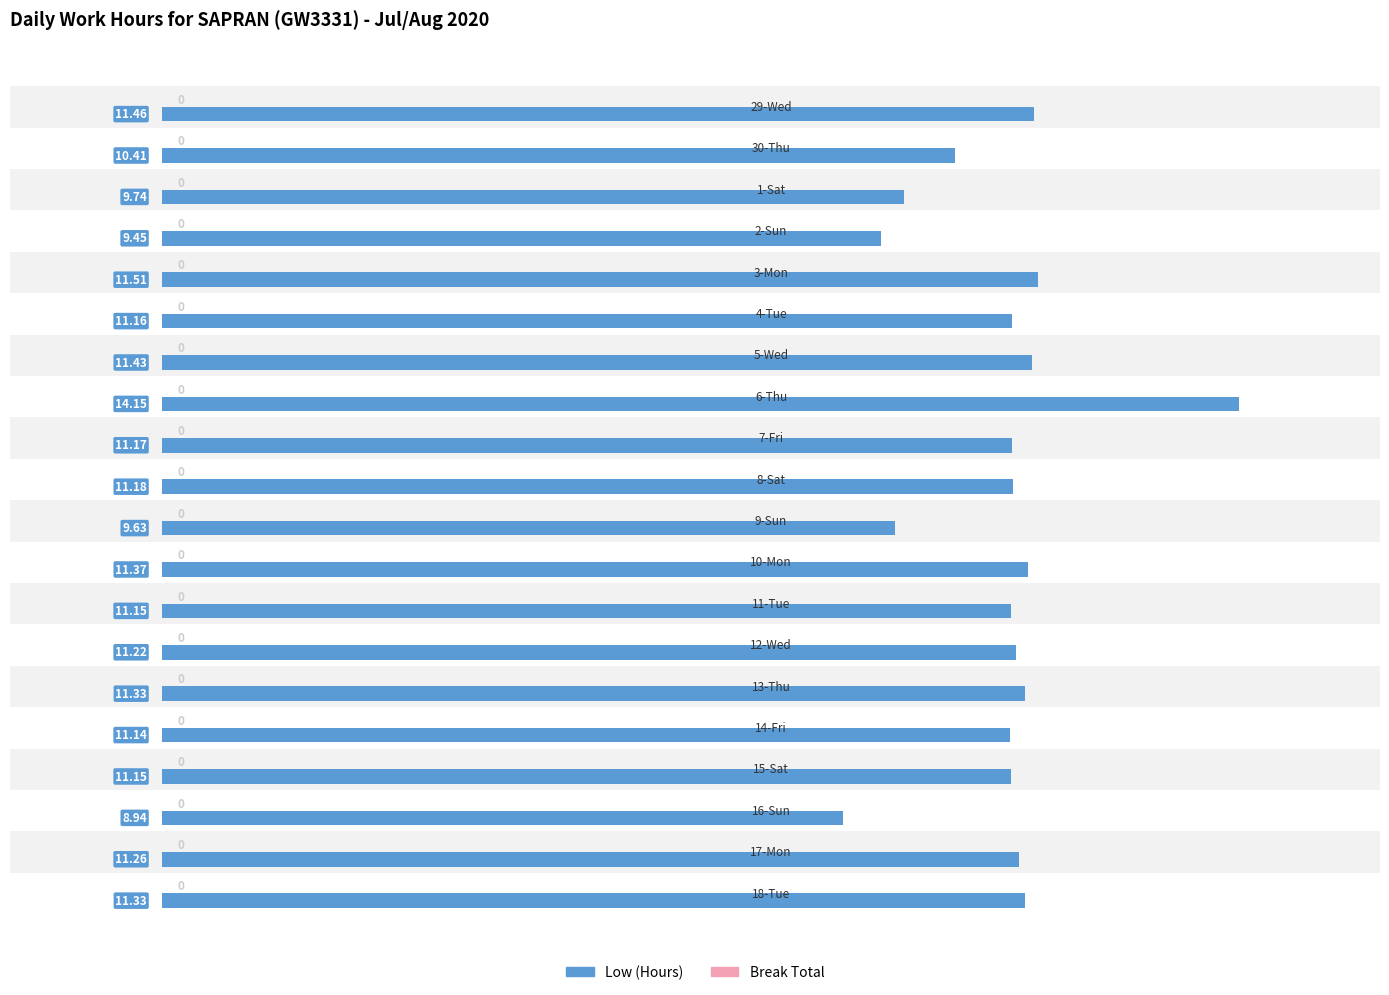

How many data points does each series have?

20